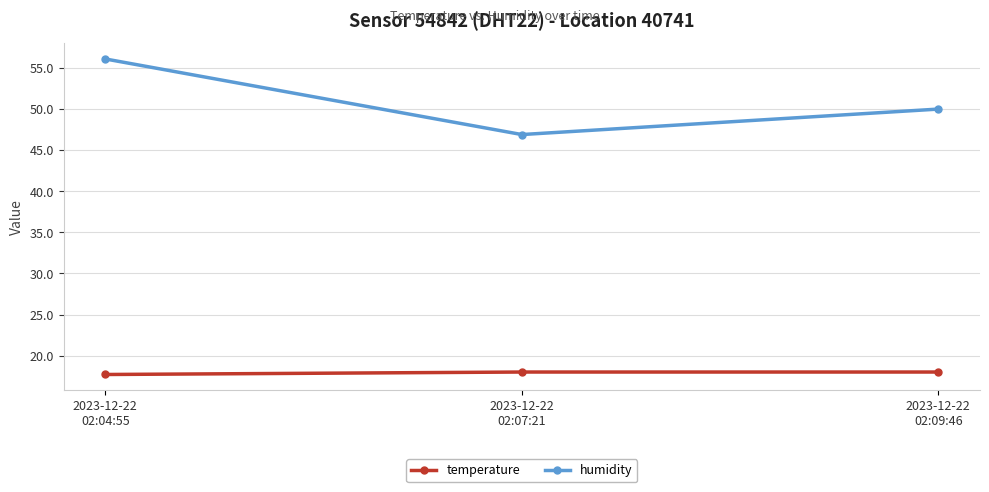

Between 2023-12-22
02:07:21 and 2023-12-22
02:09:46, which series saw the biggest shift?

humidity